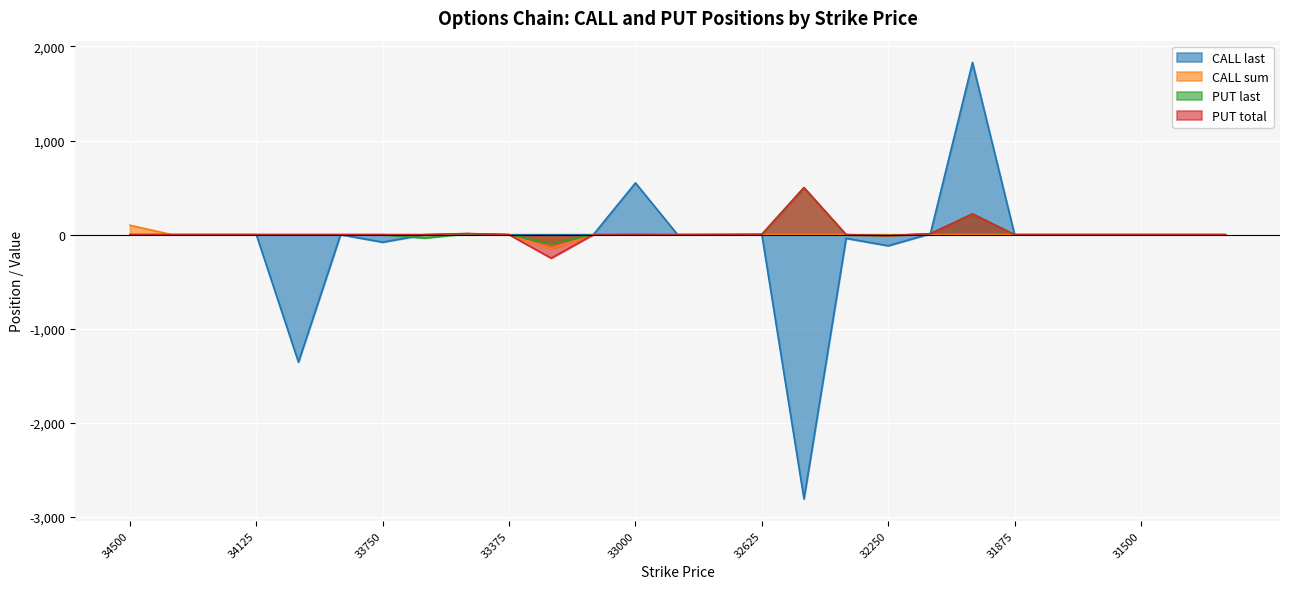

How many data points in PUT last are above 0?

5